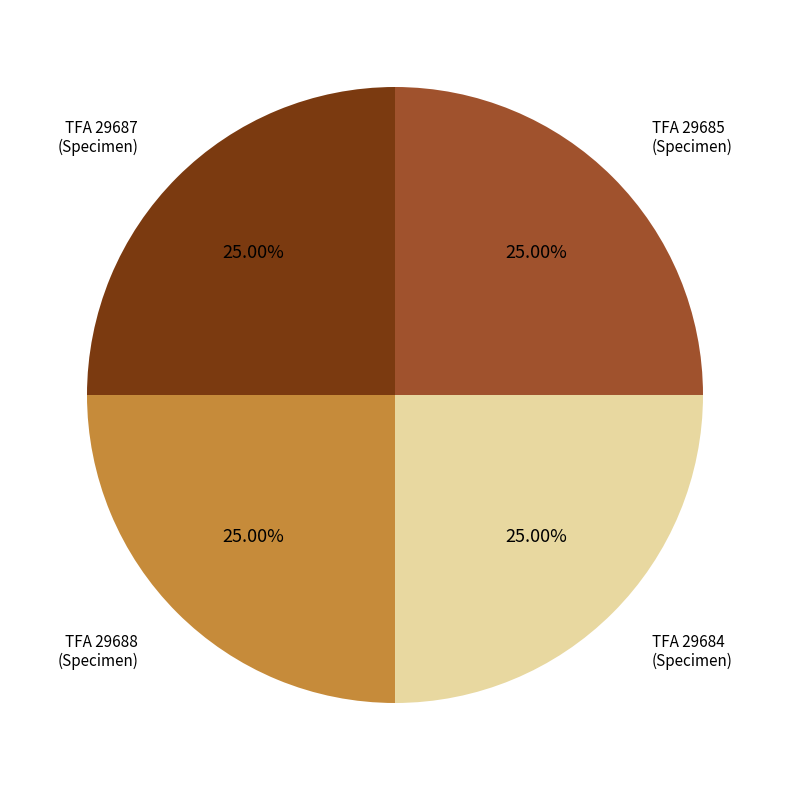

How many slices are in this pie chart?

4